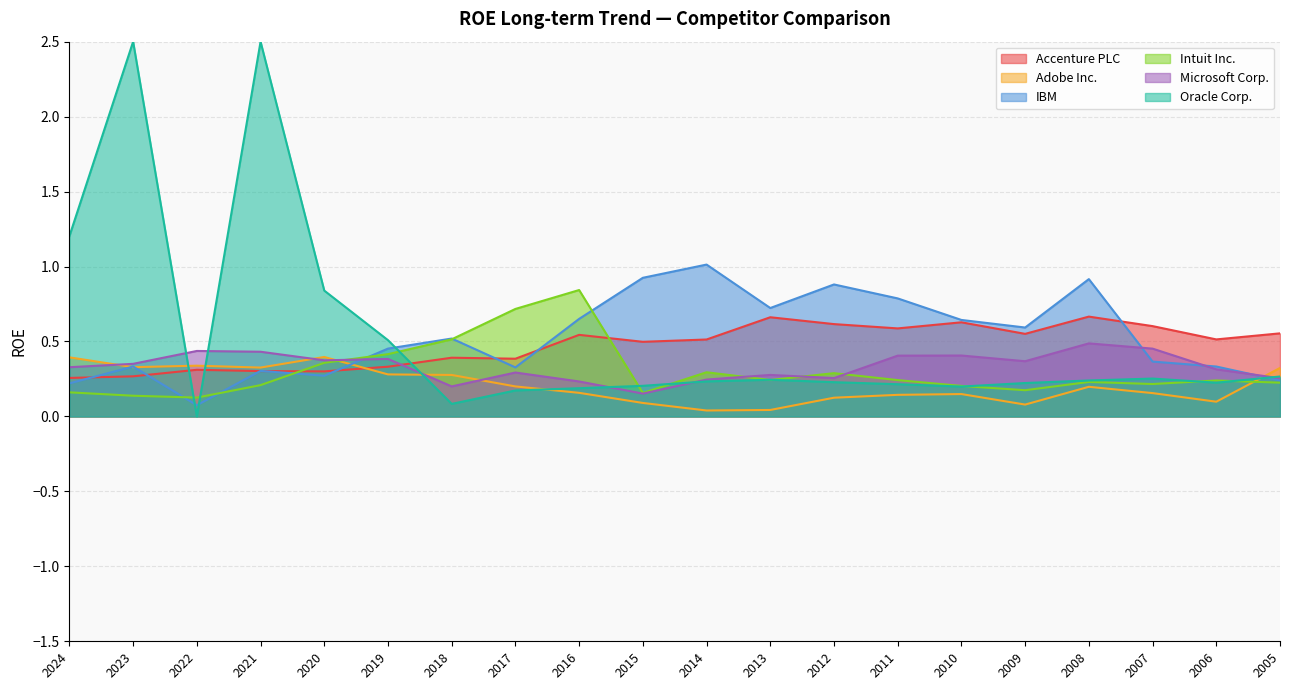

Where do Adobe Inc. and Intuit Inc. first cross each other?

2020 and 2019